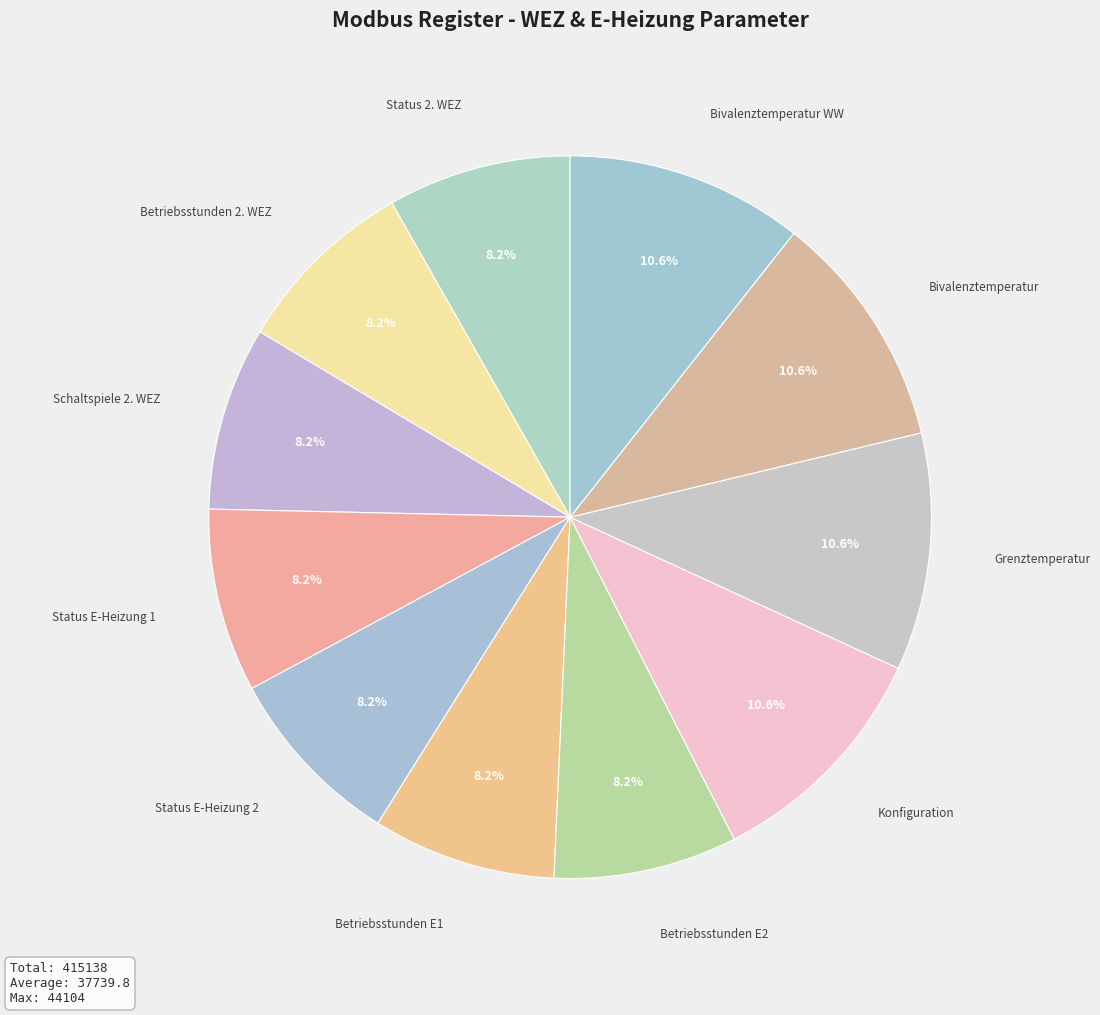

How many slices are in this pie chart?

11